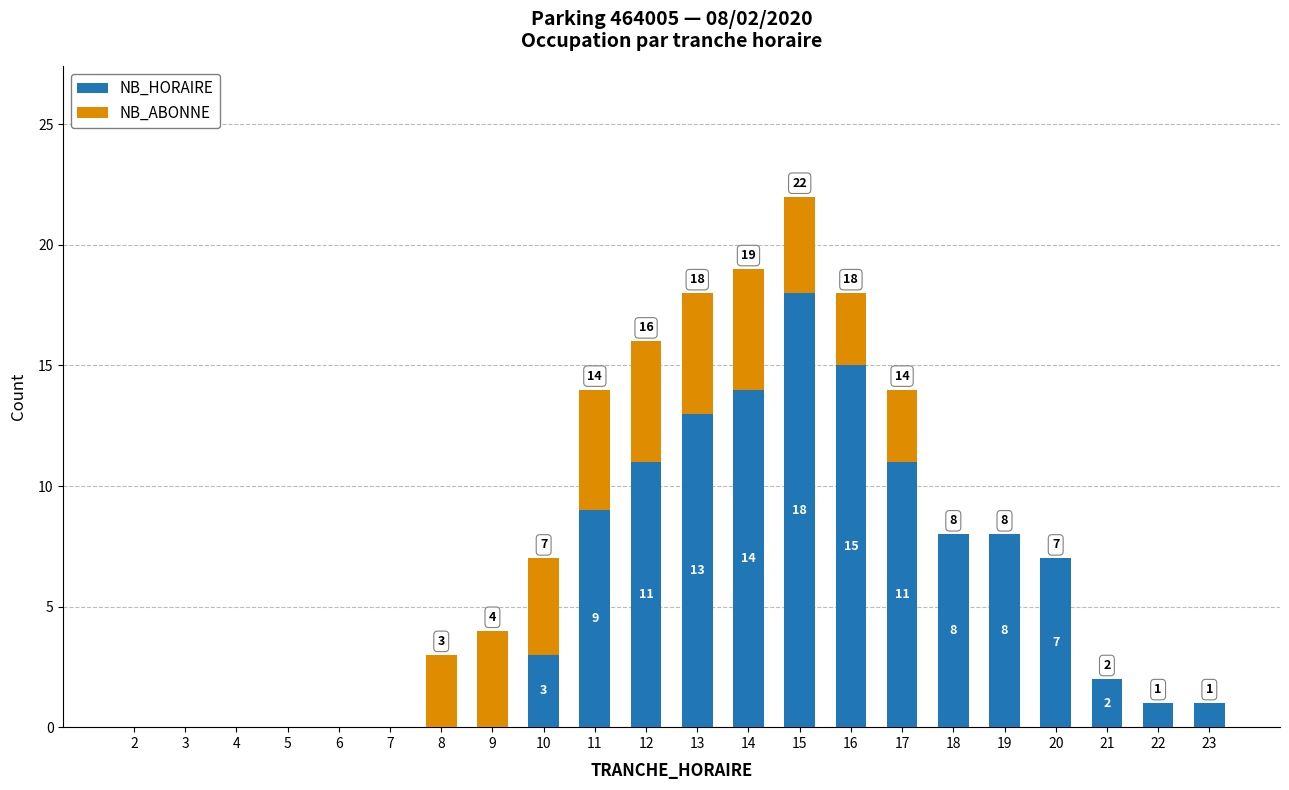

What is the sum of the NB_HORAIRE values at 10 and 11?

12